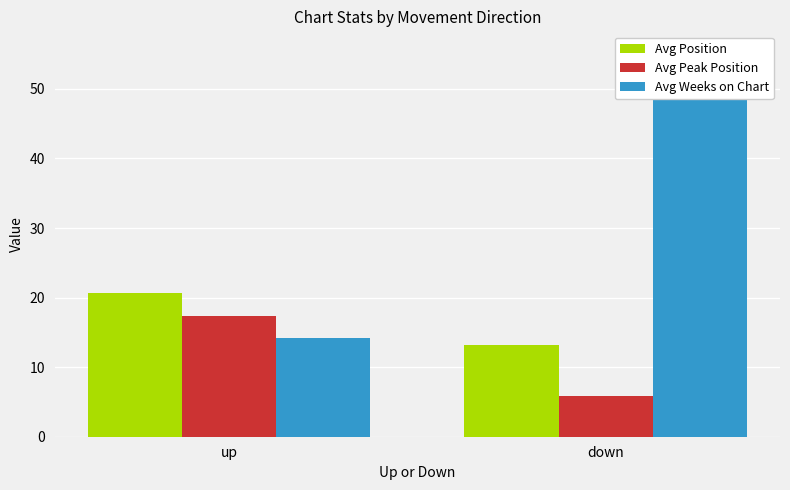

List the series in order of their peak value, highest first.

Avg Weeks on Chart, Avg Position, Avg Peak Position